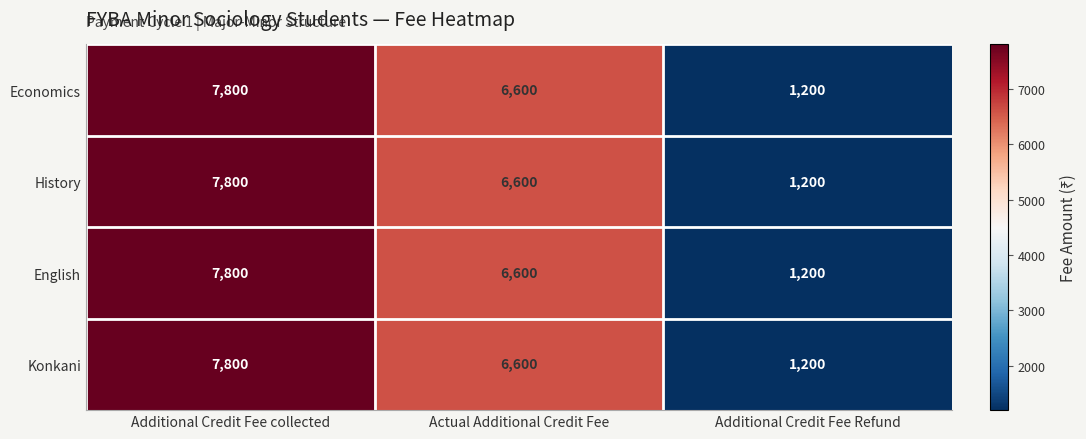

Where is History nearest to the value 4500?

Actual Additional Credit Fee